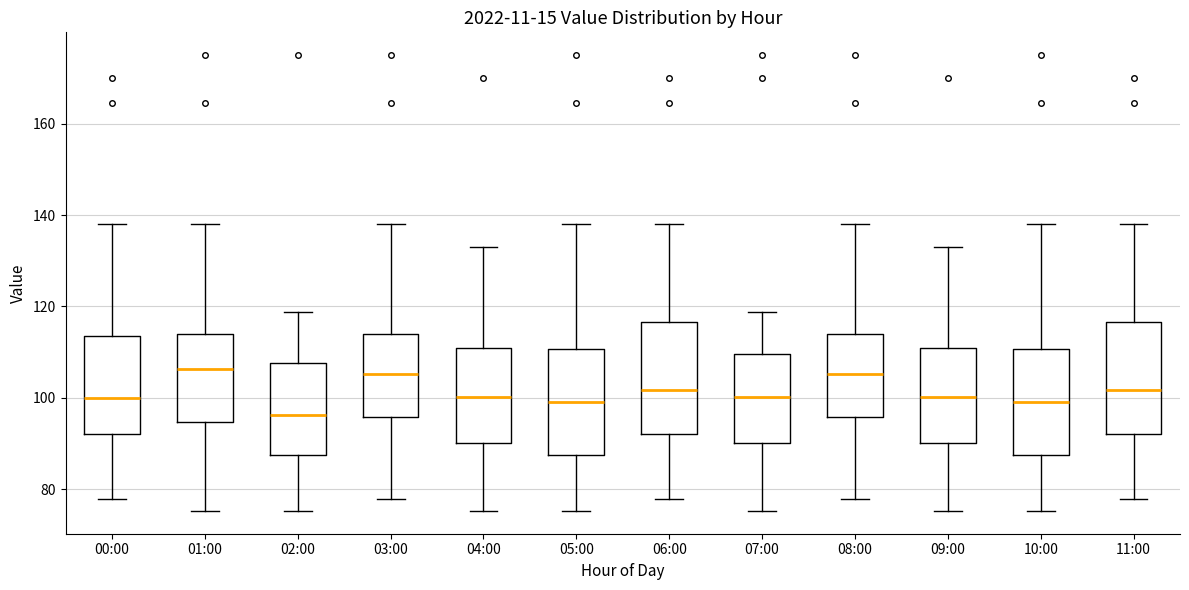

Which box's median line is the lowest?

02:00